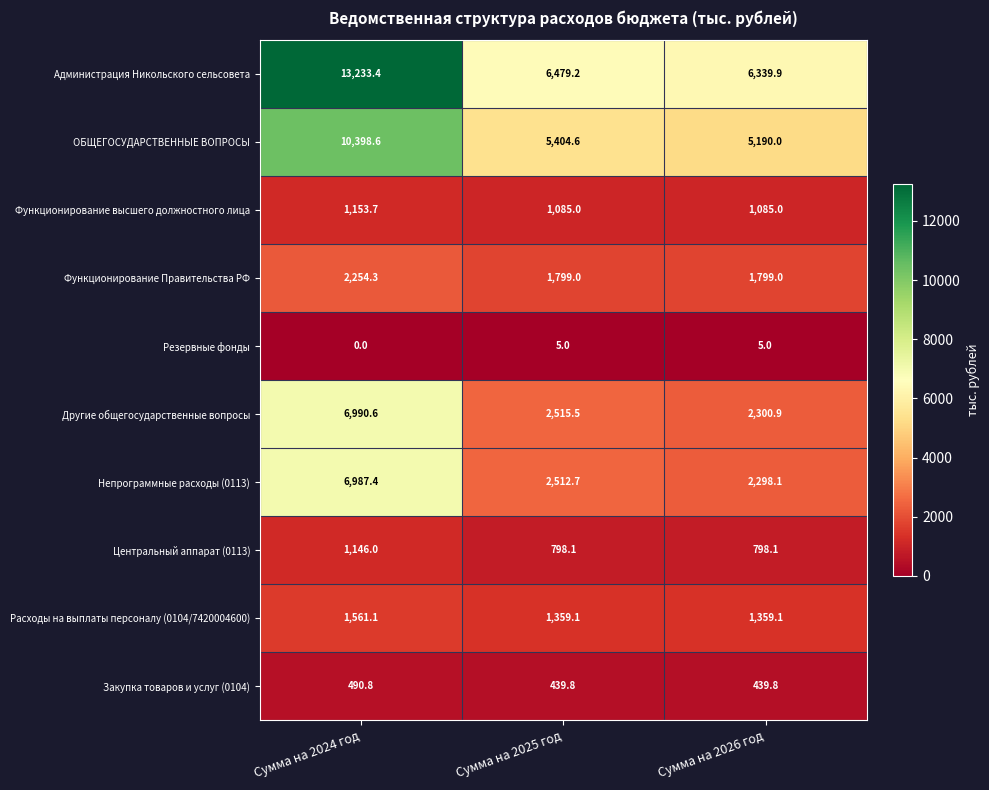

At Сумма на 2026 год, list the series in order from smallest to largest.

Резервные фонды, Закупка товаров и услуг (0104), Центральный аппарат (0113), Функционирование высшего должностного лица, Расходы на выплаты персоналу (0104/7420004600), Функционирование Правительства РФ, Непрограммные расходы (0113), Другие общегосударственные вопросы, ОБЩЕГОСУДАРСТВЕННЫЕ ВОПРОСЫ, Администрация Никольского сельсовета